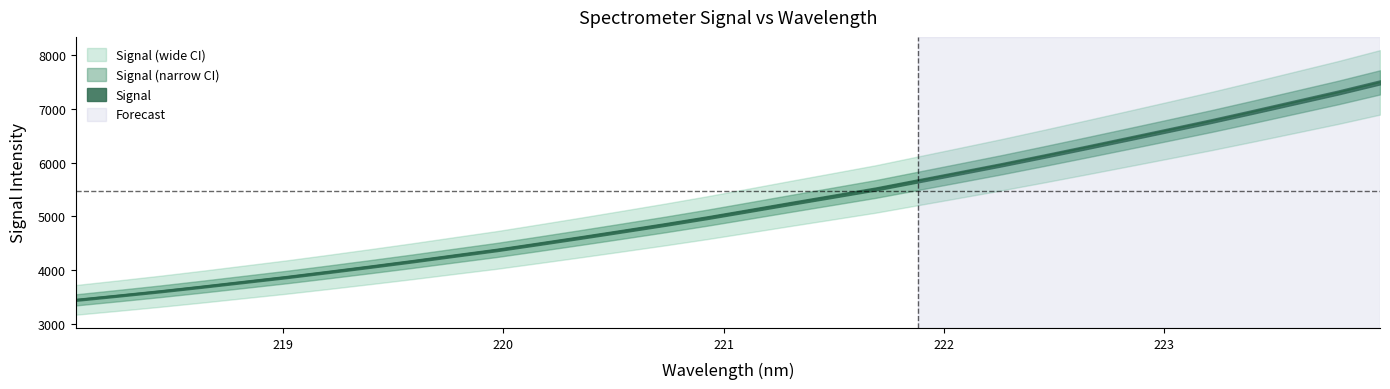

Reading right to left, list all the values displayed in this chart.

7490.4	7301.4	7124.5	6947.6	6774.0	6608.0	6443.5	6280.3	6119.1	5960.9	5809.7	5659.6	5509.3	5376.2	5244.1	5109.9	4976.7	4850.4	4729.1	4609.5	4492.6	4377.2	4273.4	4168.2	4067.4	3968.9	3873.0	3783.8	3694.6	3608.5	3527.8	3449.5